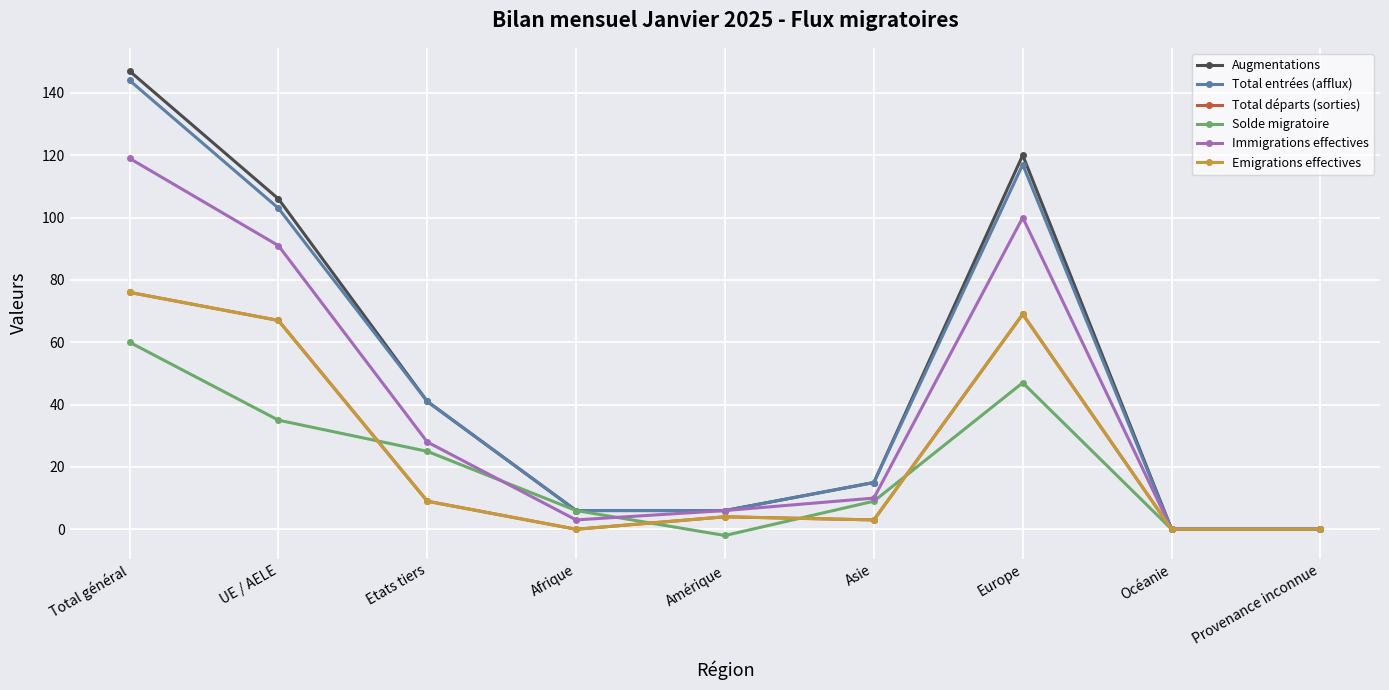

Reading left to right, transcribe all the data shown in this chart.

Augmentations: Total général=147	UE / AELE=106	Etats tiers=41	Afrique=6	Amérique=6	Asie=15	Europe=120	Océanie=0	Provenance inconnue=0
Total entrées (afflux): Total général=144	UE / AELE=103	Etats tiers=41	Afrique=6	Amérique=6	Asie=15	Europe=117	Océanie=0	Provenance inconnue=0
Total départs (sorties): Total général=76	UE / AELE=67	Etats tiers=9	Afrique=0	Amérique=4	Asie=3	Europe=69	Océanie=0	Provenance inconnue=0
Solde migratoire: Total général=60	UE / AELE=35	Etats tiers=25	Afrique=6	Amérique=-2	Asie=9	Europe=47	Océanie=0	Provenance inconnue=0
Immigrations effectives: Total général=119	UE / AELE=91	Etats tiers=28	Afrique=3	Amérique=6	Asie=10	Europe=100	Océanie=0	Provenance inconnue=0
Emigrations effectives: Total général=76	UE / AELE=67	Etats tiers=9	Afrique=0	Amérique=4	Asie=3	Europe=69	Océanie=0	Provenance inconnue=0